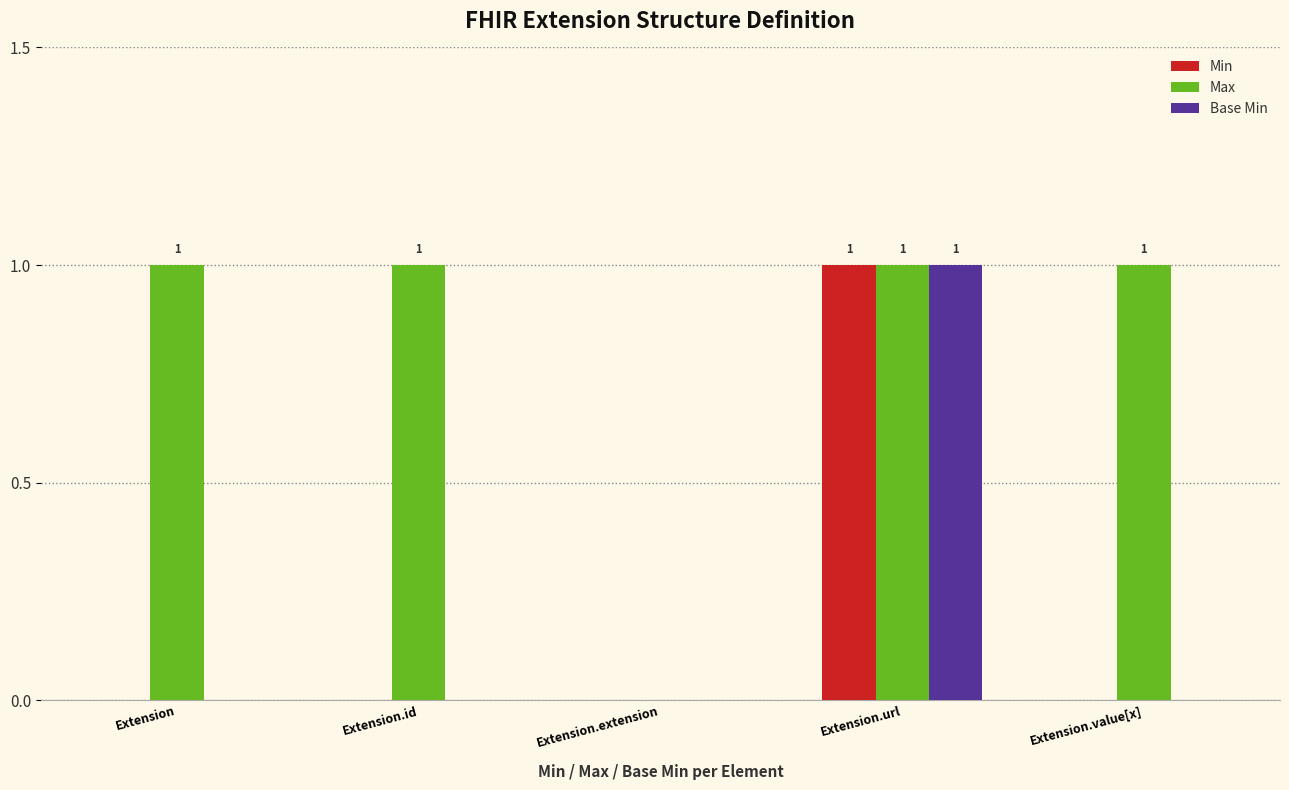

Is it true that Base Min equals 1 at Extension.url?

True